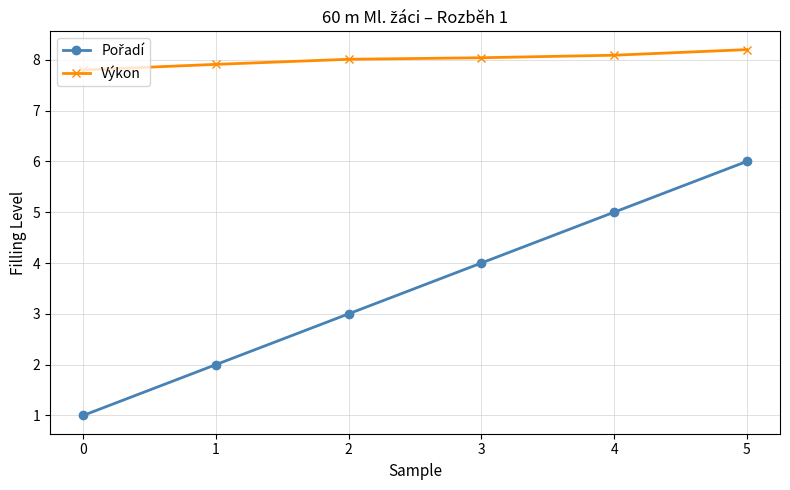

What is the average value of the Výkon series?

8.0